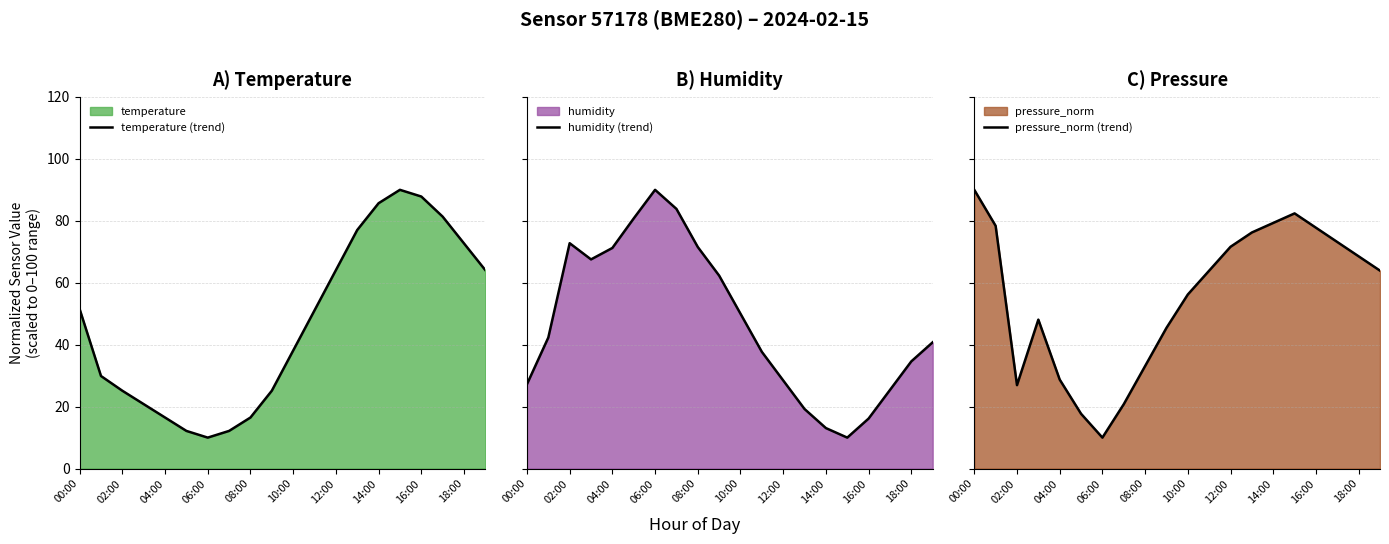

The value of temperature (trend) at 16:00 is 87.8. True or false?

True